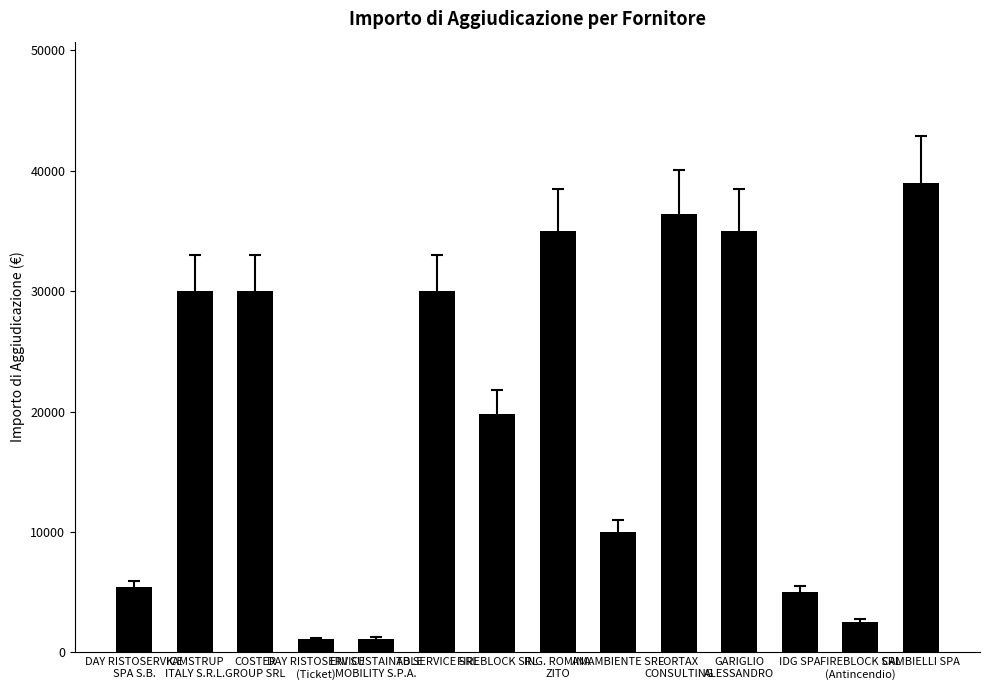

What value does the data have at IDG SPA?

5000.0